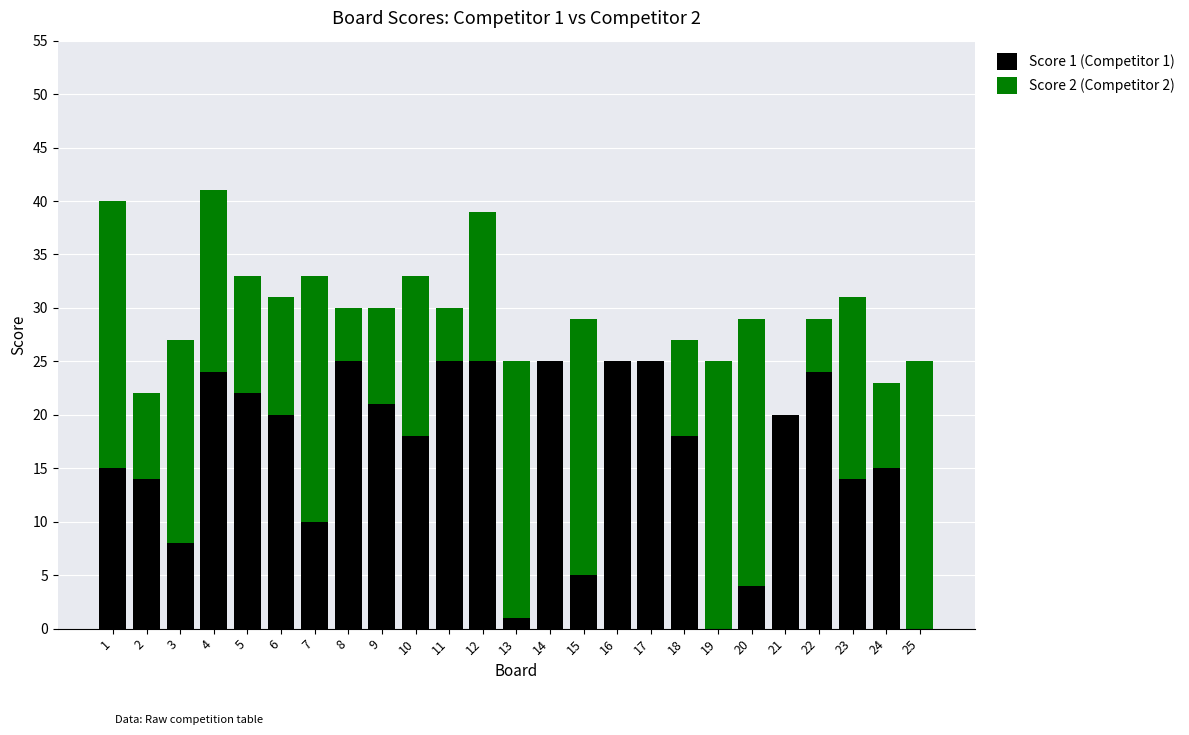

What is the total value across all series at 12?

39